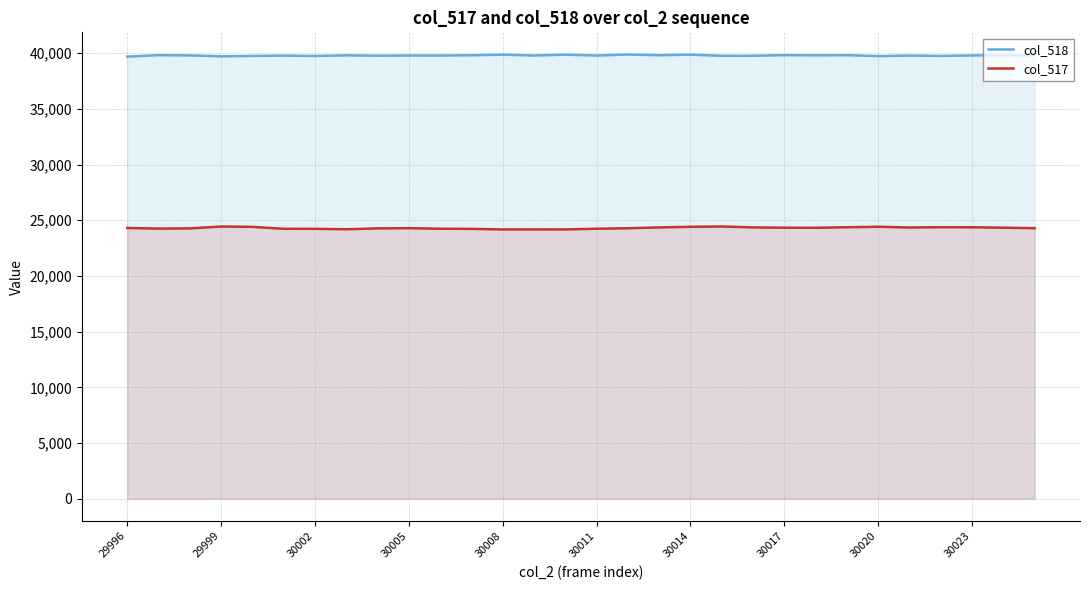

Which series has the largest total across all categories?

col_518